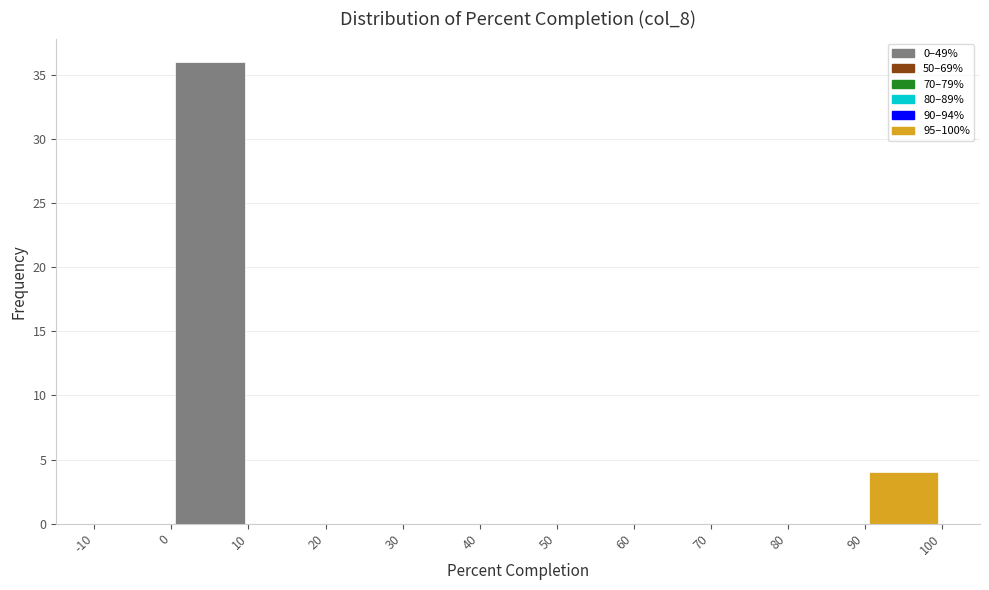

Which range on the x-axis has the tallest bar?

0 to 10